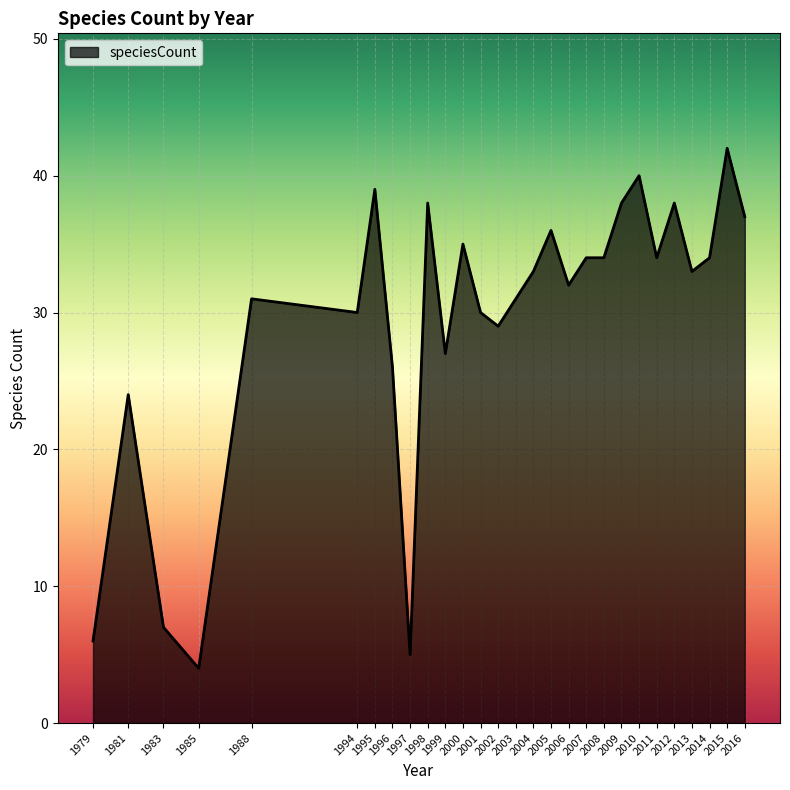

Which label corresponds to the largest value in the chart?

2015